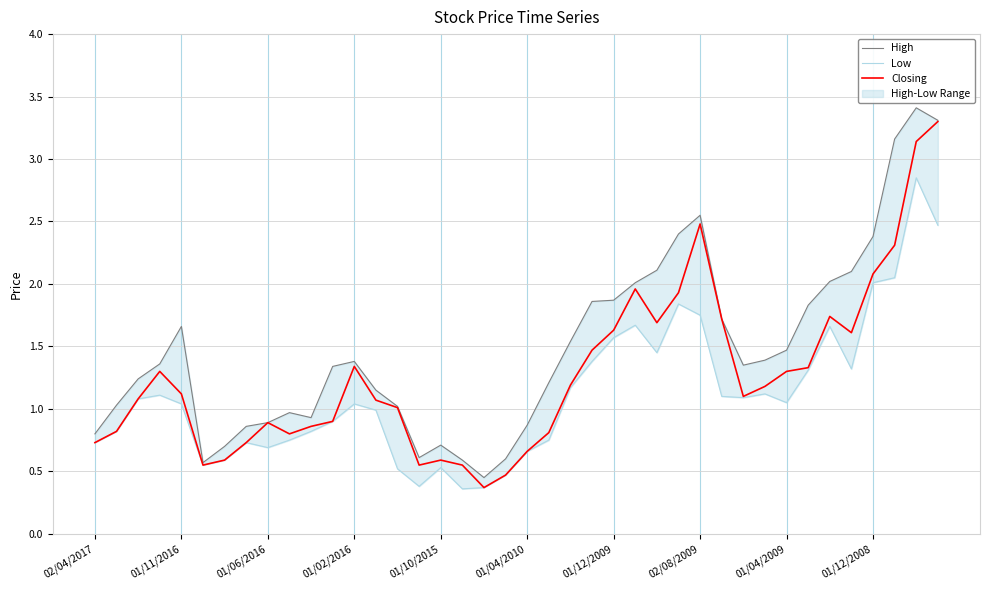

What is the minimum value for Closing?

0.4